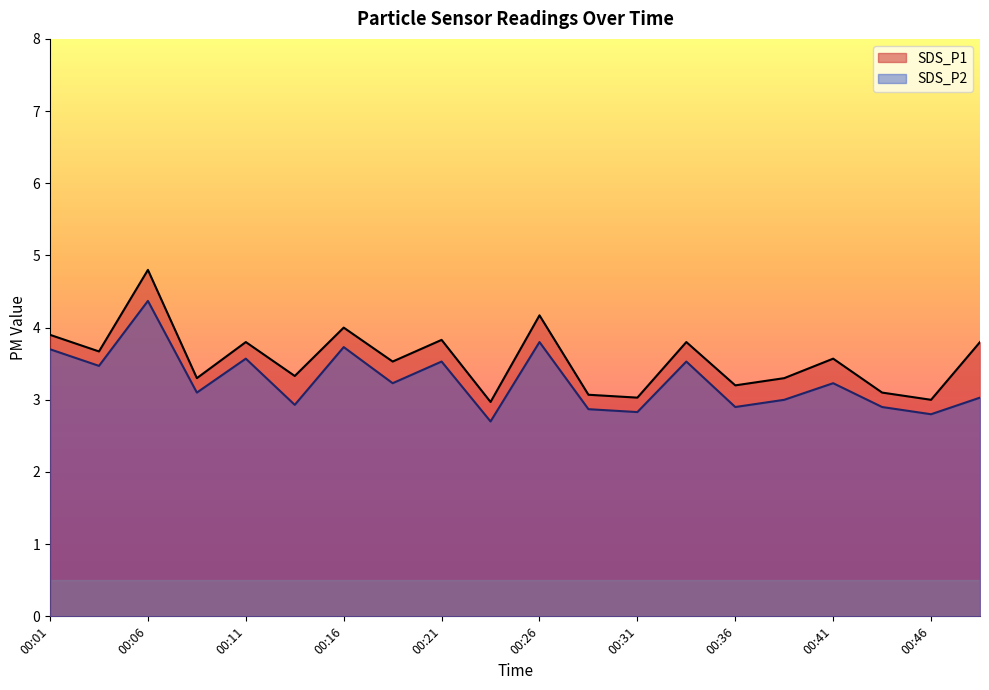

True or false: SDS_P1 and SDS_P2 cross at least once.

False